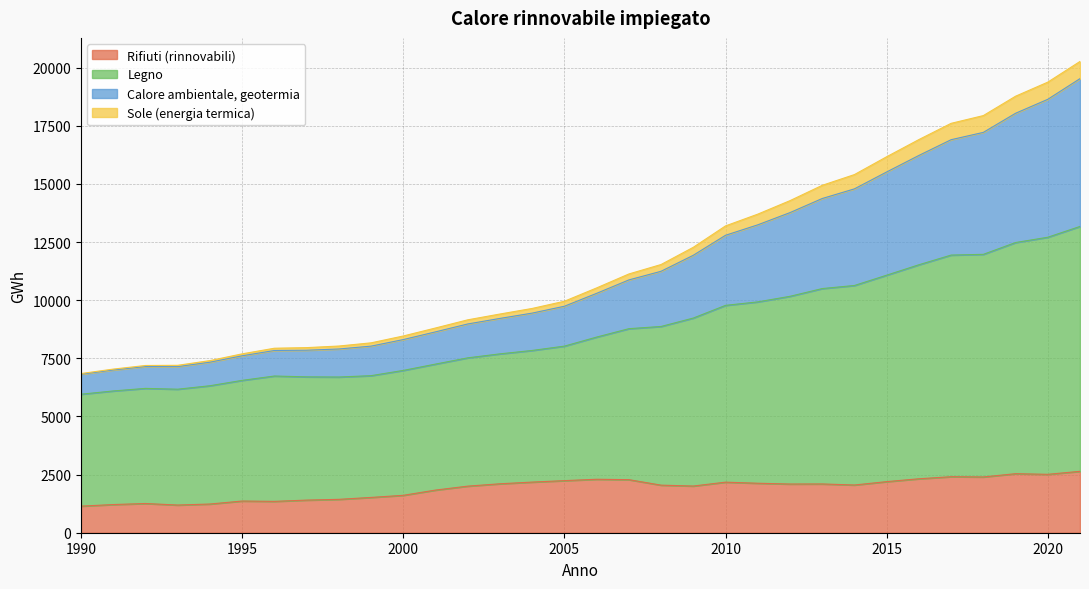

True or false: Legno and Calore ambientale, geotermia intersect in this chart.

False